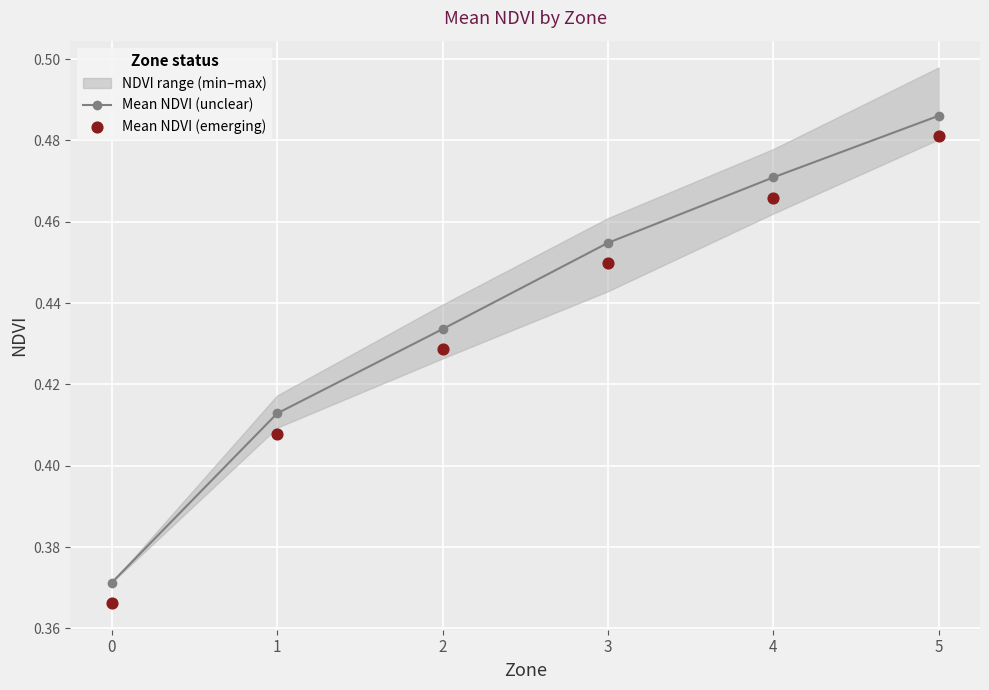

Is the value of Mean NDVI (emerging) at 3 greater than the value of Mean NDVI (unclear) at 1?

Yes